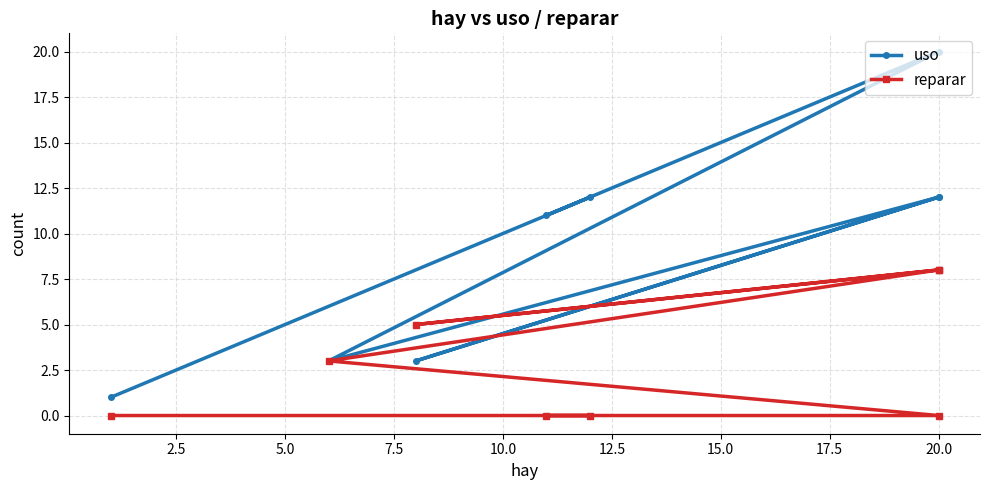

True or false: reparar has a value of 5 at 20.0.

False